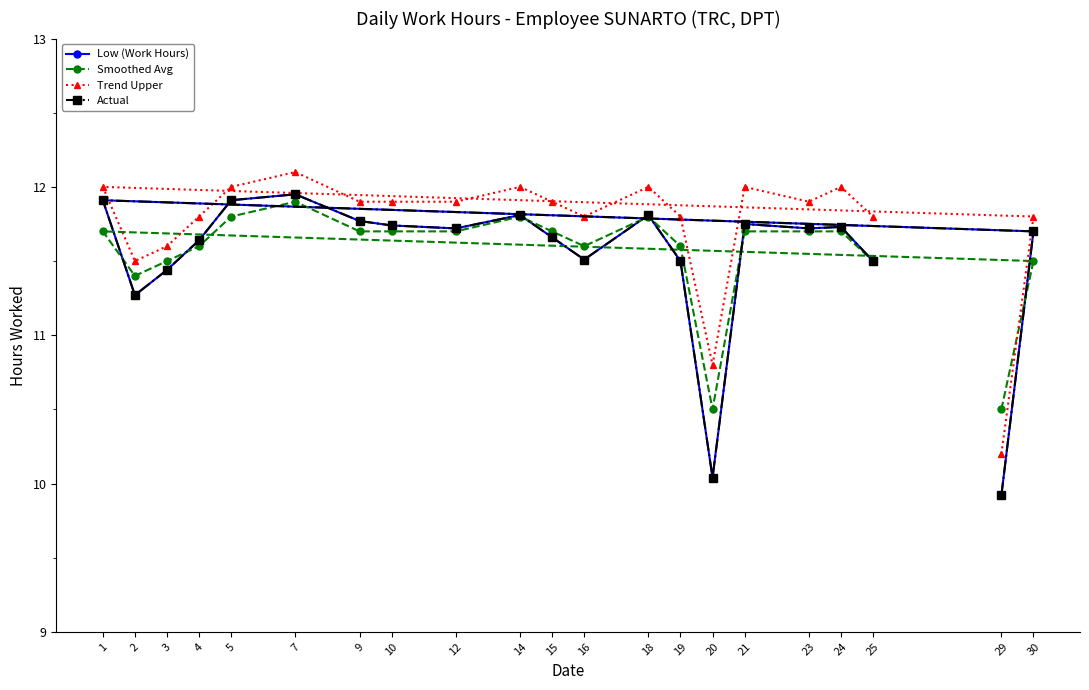

What are all the series names shown in the legend?

Low (Work Hours), Smoothed Avg, Trend Upper, Actual